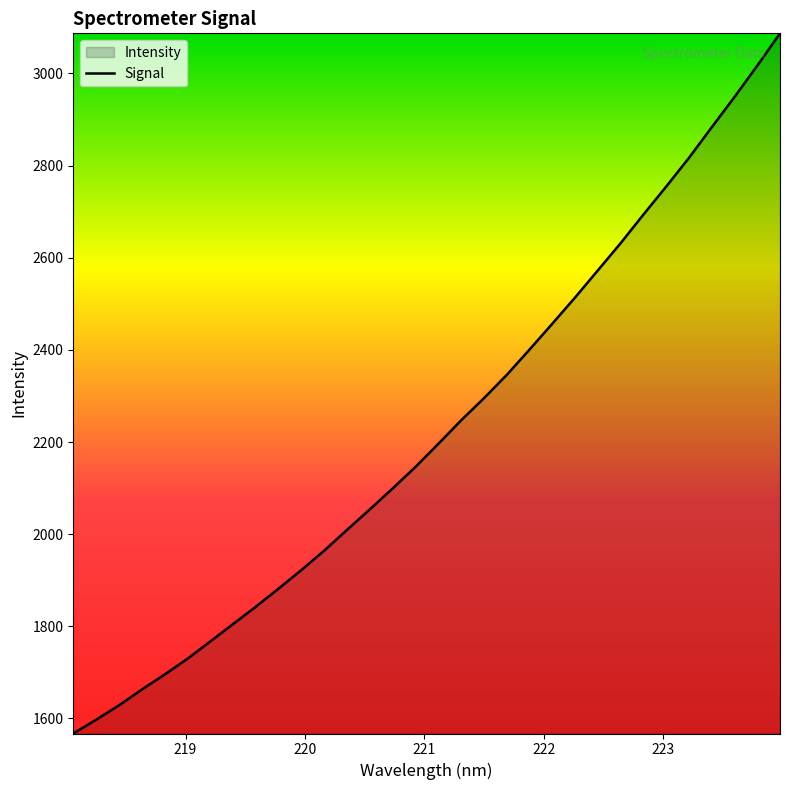

What is the smallest value displayed?

1567.4